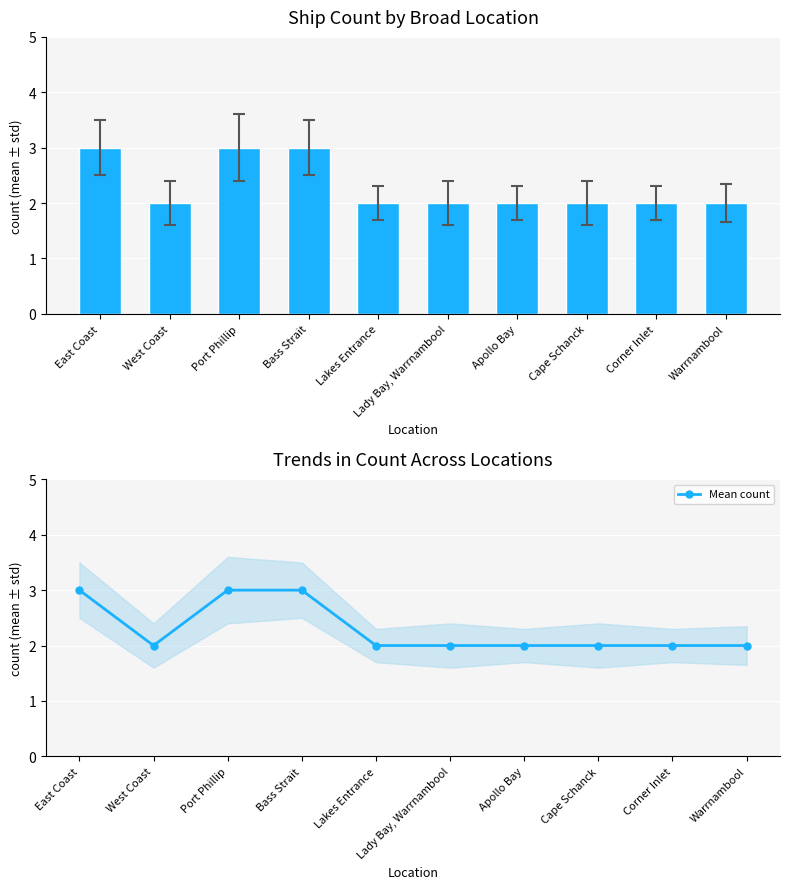

What is the label of the 10th bar from the right?

East Coast